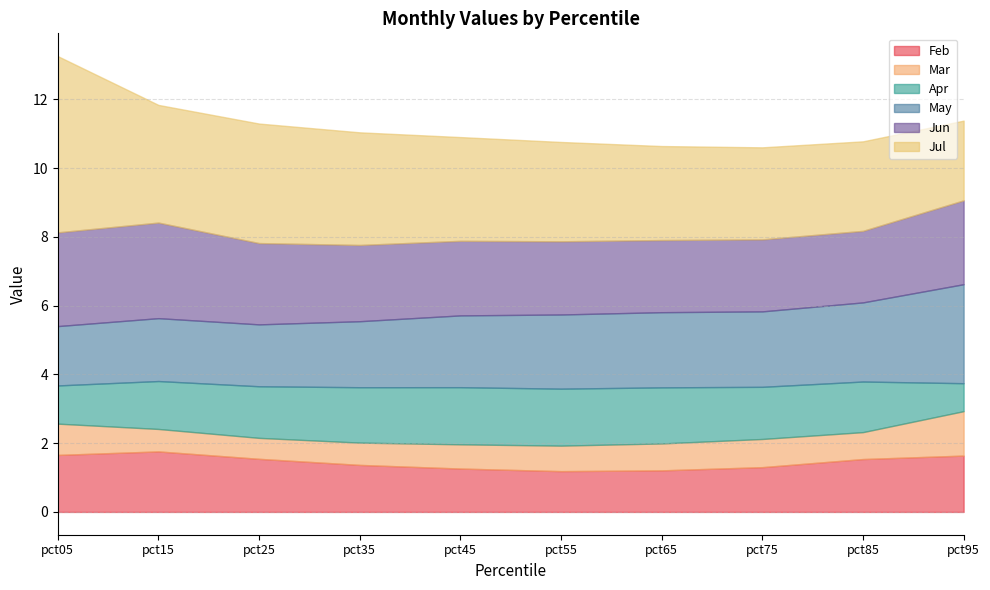

Where is Jul nearest to the value 3?

pct45